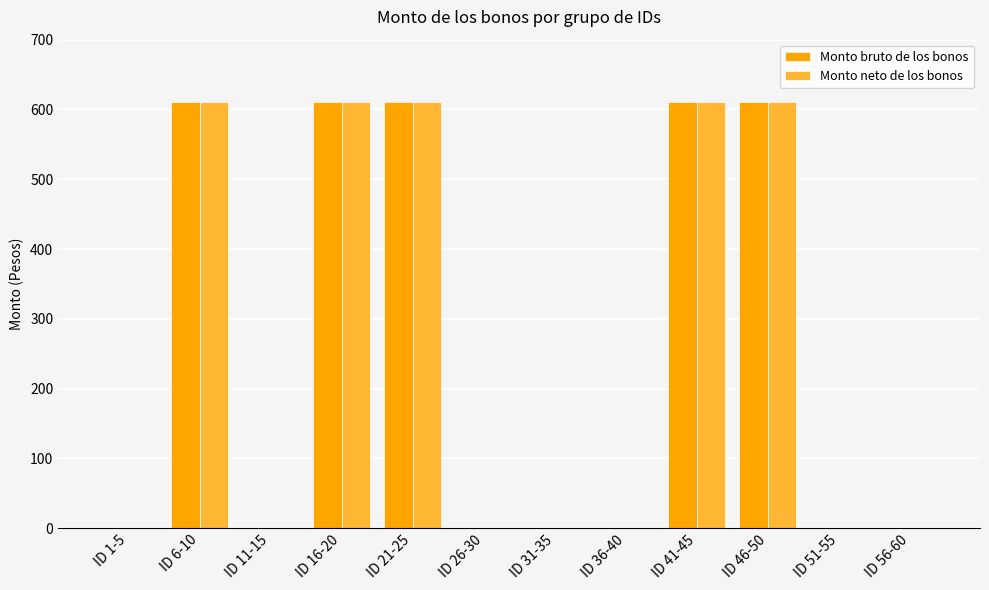

The value of Monto bruto de los bonos at ID 6-10 is 610. True or false?

True